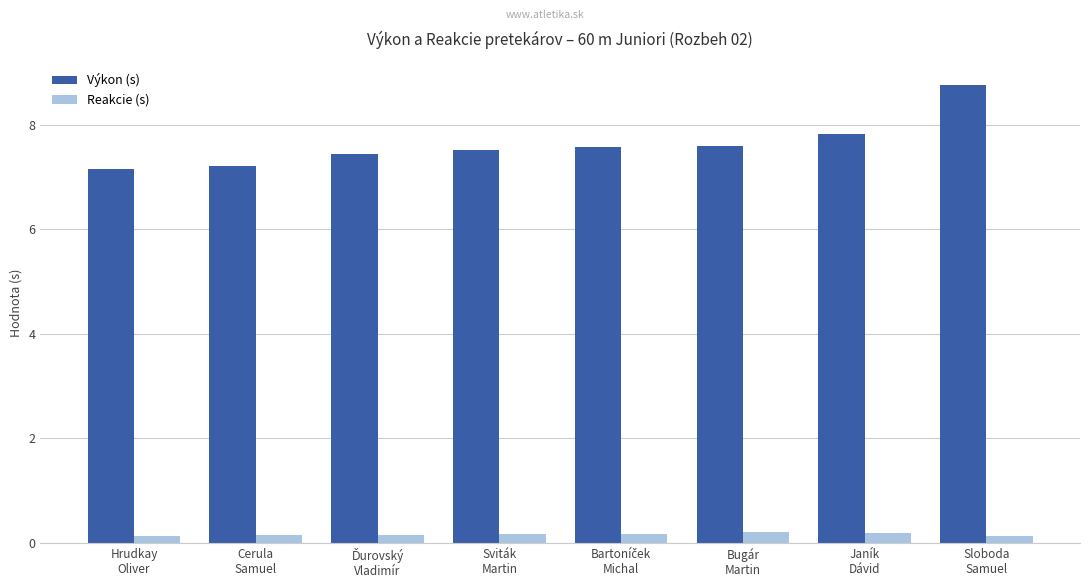

What is the label of the 2nd bar from the right?

Janík
Dávid